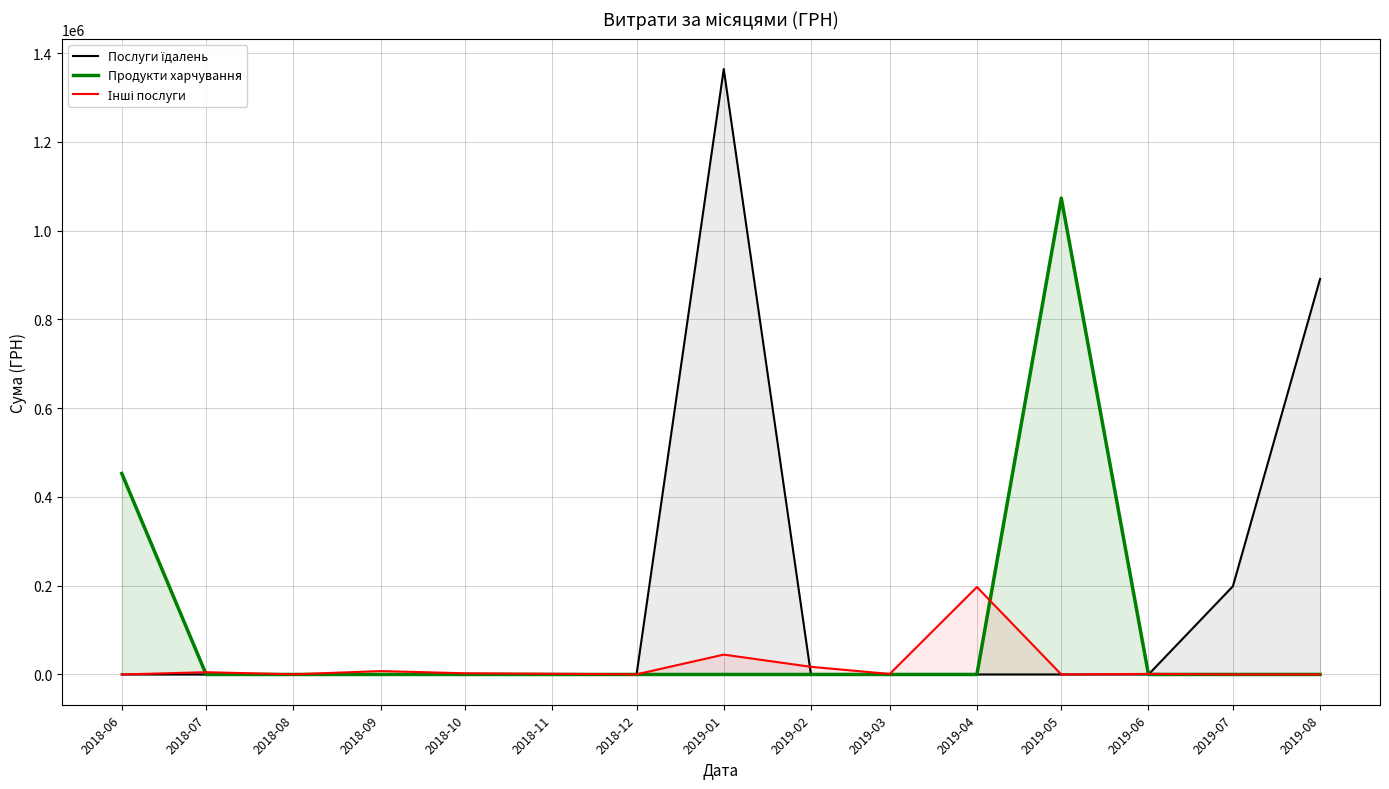

At which label is Продукти харчування closest to 536668?

2018-06